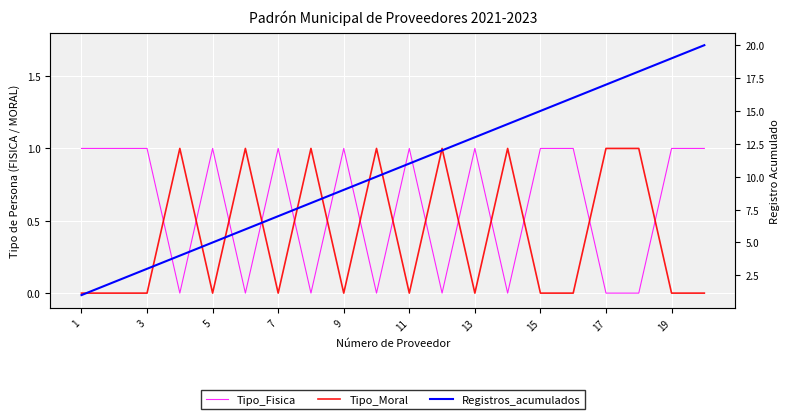

Which series has the largest total across all categories?

Registros_acumulados